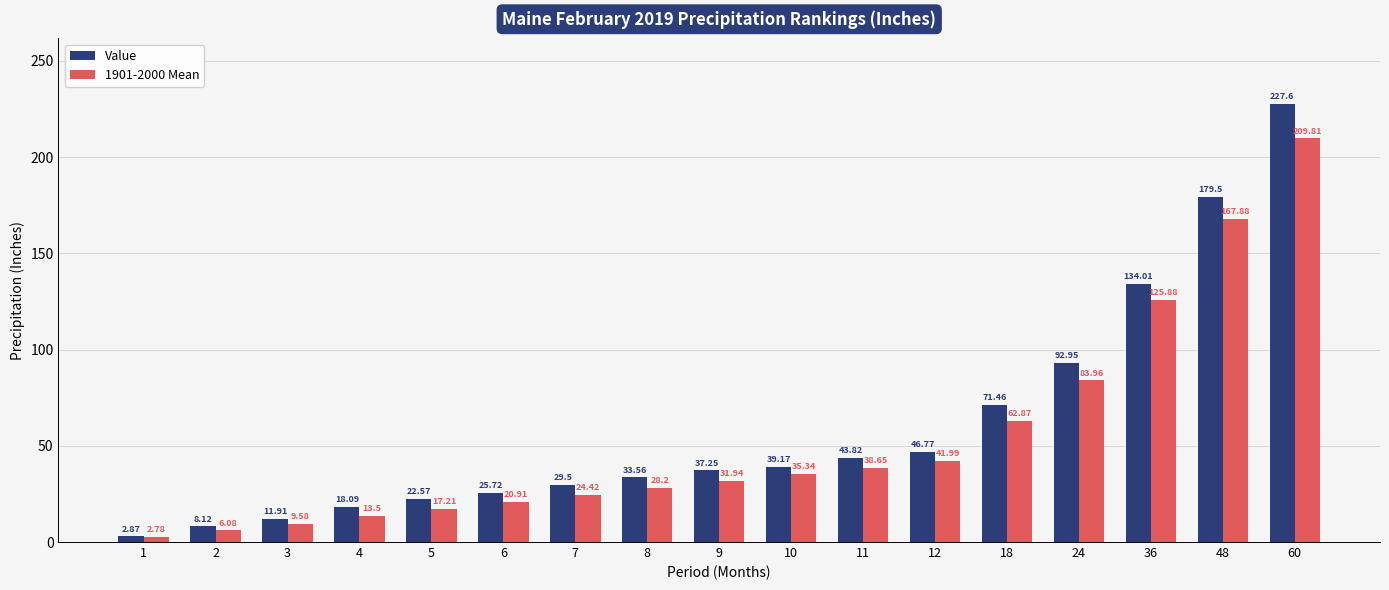

Which series has the largest total across all categories?

Value